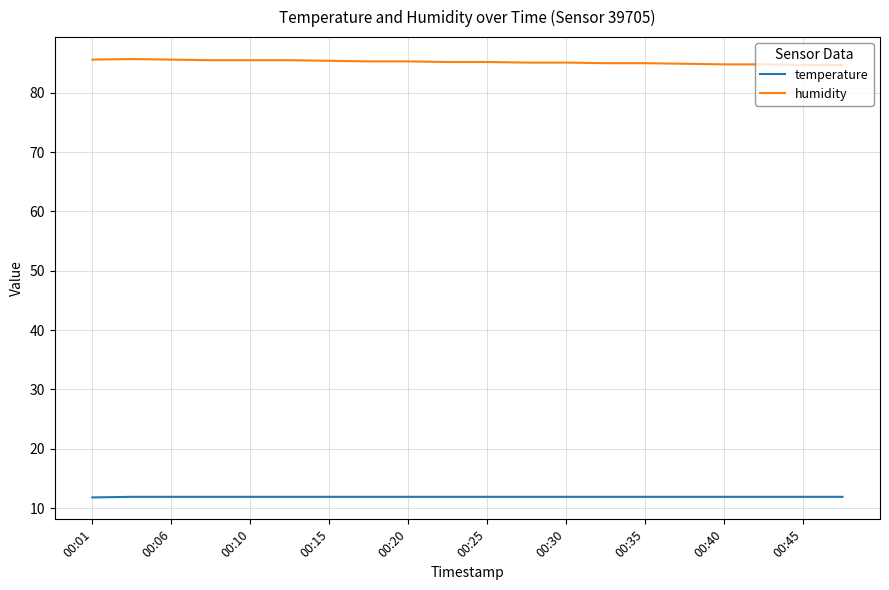

True or false: temperature and humidity intersect in this chart.

False